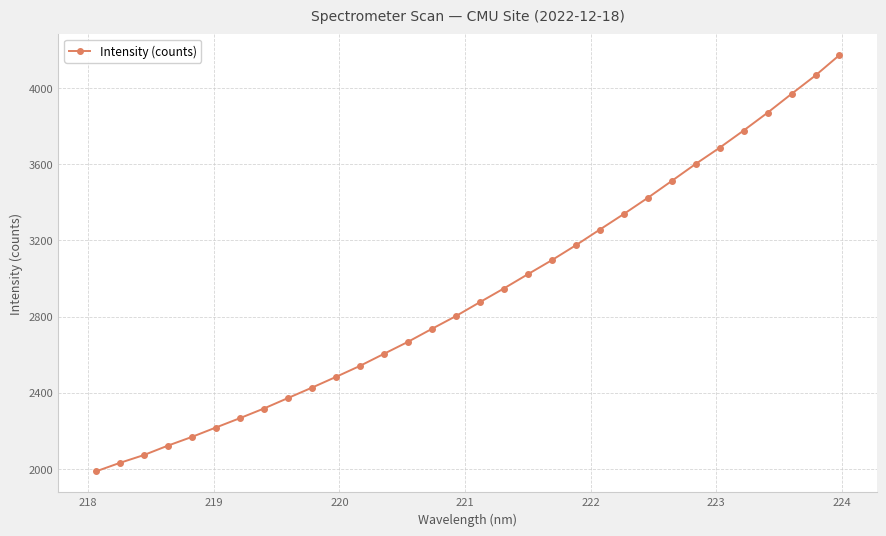

Does the chart have visible grid lines?

Yes